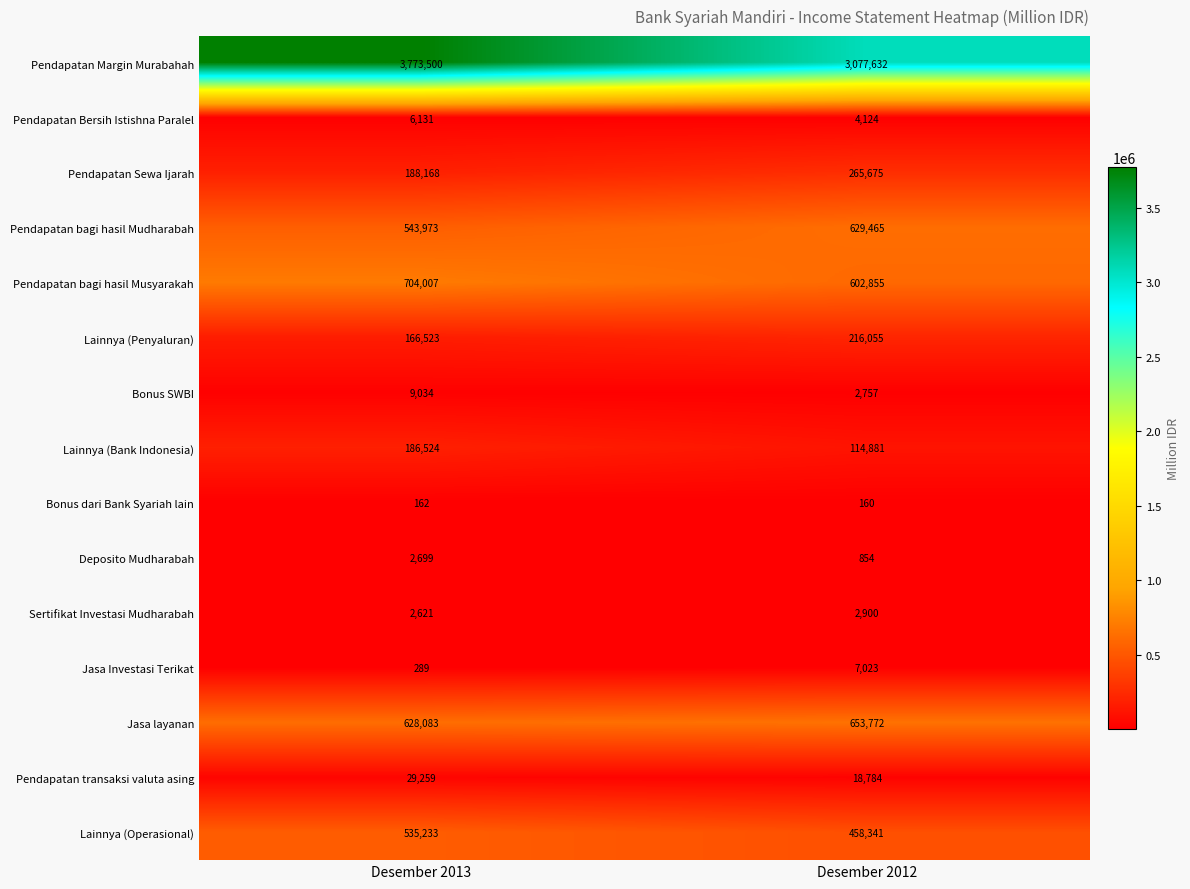

At which category does the chart reach its peak across all series?

Desember 2013